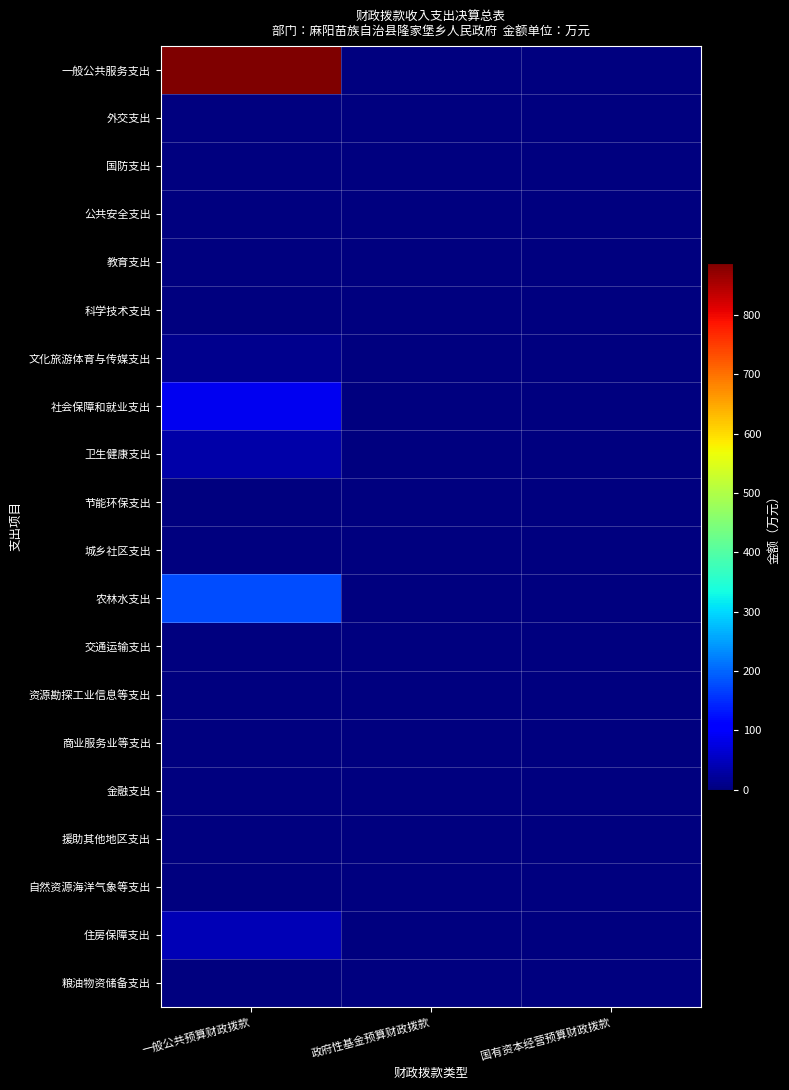

Reading left to right, transcribe all the data shown in this chart.

一般公共服务支出: 一般公共预算财政拨款=887.1	政府性基金预算财政拨款=0.0	国有资本经营预算财政拨款=0.0
外交支出: 一般公共预算财政拨款=0.0	政府性基金预算财政拨款=0.0	国有资本经营预算财政拨款=0.0
国防支出: 一般公共预算财政拨款=0.0	政府性基金预算财政拨款=0.0	国有资本经营预算财政拨款=0.0
公共安全支出: 一般公共预算财政拨款=0.0	政府性基金预算财政拨款=0.0	国有资本经营预算财政拨款=0.0
教育支出: 一般公共预算财政拨款=0.0	政府性基金预算财政拨款=0.0	国有资本经营预算财政拨款=0.0
科学技术支出: 一般公共预算财政拨款=0.0	政府性基金预算财政拨款=0.0	国有资本经营预算财政拨款=0.0
文化旅游体育与传媒支出: 一般公共预算财政拨款=11.9	政府性基金预算财政拨款=0.0	国有资本经营预算财政拨款=0.0
社会保障和就业支出: 一般公共预算财政拨款=87.5	政府性基金预算财政拨款=0.0	国有资本经营预算财政拨款=0.0
卫生健康支出: 一般公共预算财政拨款=31.4	政府性基金预算财政拨款=0.0	国有资本经营预算财政拨款=0.0
节能环保支出: 一般公共预算财政拨款=0.0	政府性基金预算财政拨款=0.0	国有资本经营预算财政拨款=0.0
城乡社区支出: 一般公共预算财政拨款=0.0	政府性基金预算财政拨款=0.0	国有资本经营预算财政拨款=0.0
农林水支出: 一般公共预算财政拨款=178.1	政府性基金预算财政拨款=0.0	国有资本经营预算财政拨款=0.0
交通运输支出: 一般公共预算财政拨款=0.0	政府性基金预算财政拨款=0.0	国有资本经营预算财政拨款=0.0
资源勘探工业信息等支出: 一般公共预算财政拨款=0.0	政府性基金预算财政拨款=0.0	国有资本经营预算财政拨款=0.0
商业服务业等支出: 一般公共预算财政拨款=0.0	政府性基金预算财政拨款=0.0	国有资本经营预算财政拨款=0.0
金融支出: 一般公共预算财政拨款=0.0	政府性基金预算财政拨款=0.0	国有资本经营预算财政拨款=0.0
援助其他地区支出: 一般公共预算财政拨款=0.0	政府性基金预算财政拨款=0.0	国有资本经营预算财政拨款=0.0
自然资源海洋气象等支出: 一般公共预算财政拨款=0.0	政府性基金预算财政拨款=0.0	国有资本经营预算财政拨款=0.0
住房保障支出: 一般公共预算财政拨款=43.9	政府性基金预算财政拨款=0.0	国有资本经营预算财政拨款=0.0
粮油物资储备支出: 一般公共预算财政拨款=0.0	政府性基金预算财政拨款=0.0	国有资本经营预算财政拨款=0.0